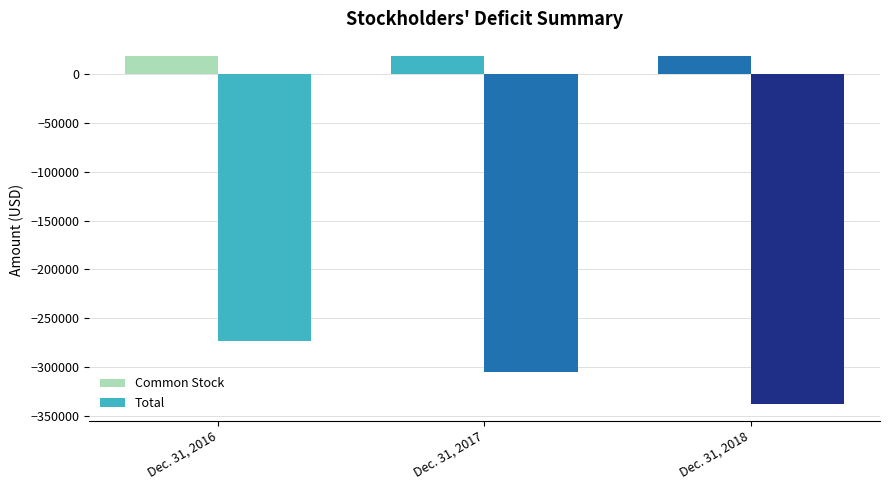

Does the chart contain any negative values?

Yes